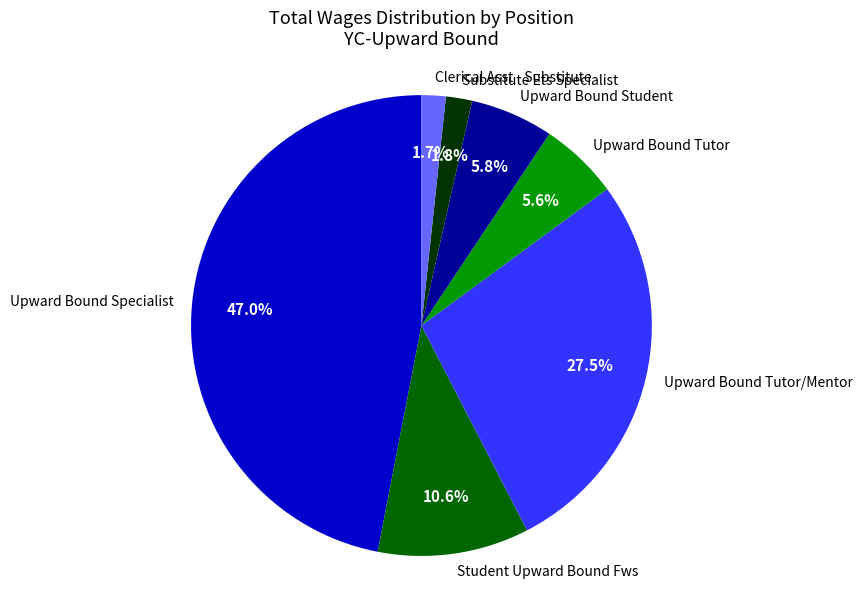

Is there any slice that represents more than half of the pie?

No